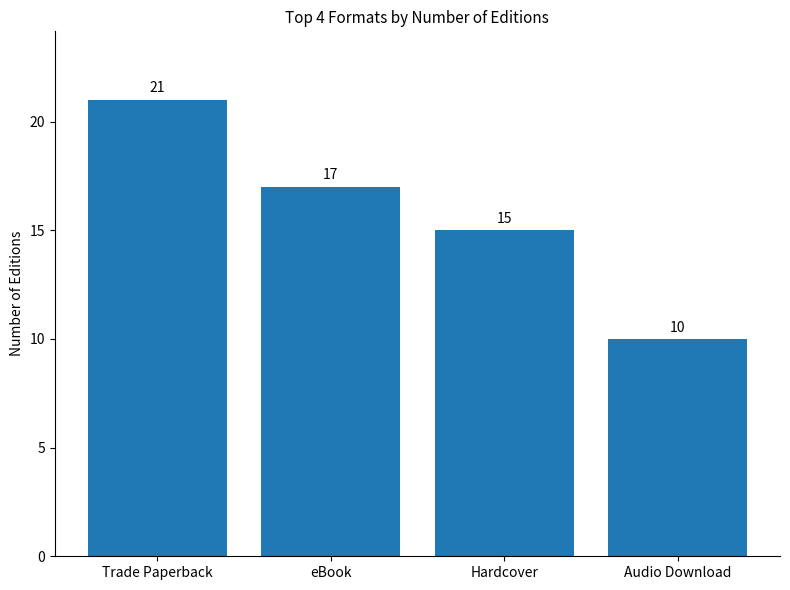

What is the label of the 4th bar from the left?

Audio Download